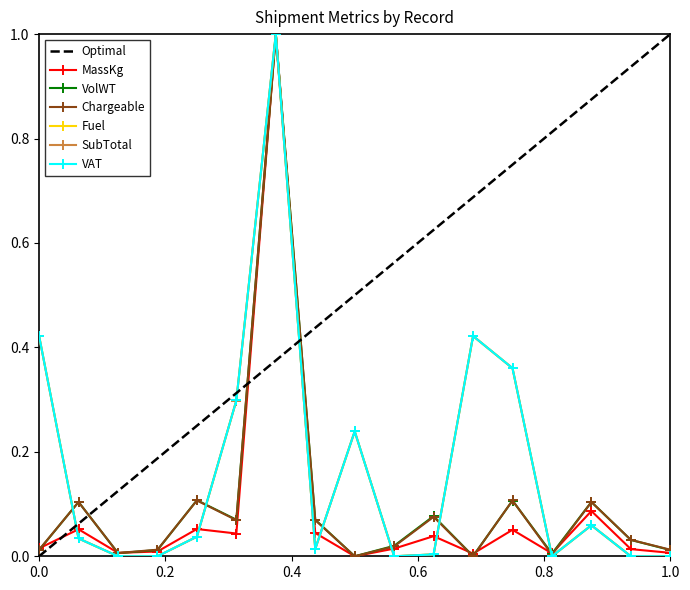

What is the sum of all SubTotal values?

2.9